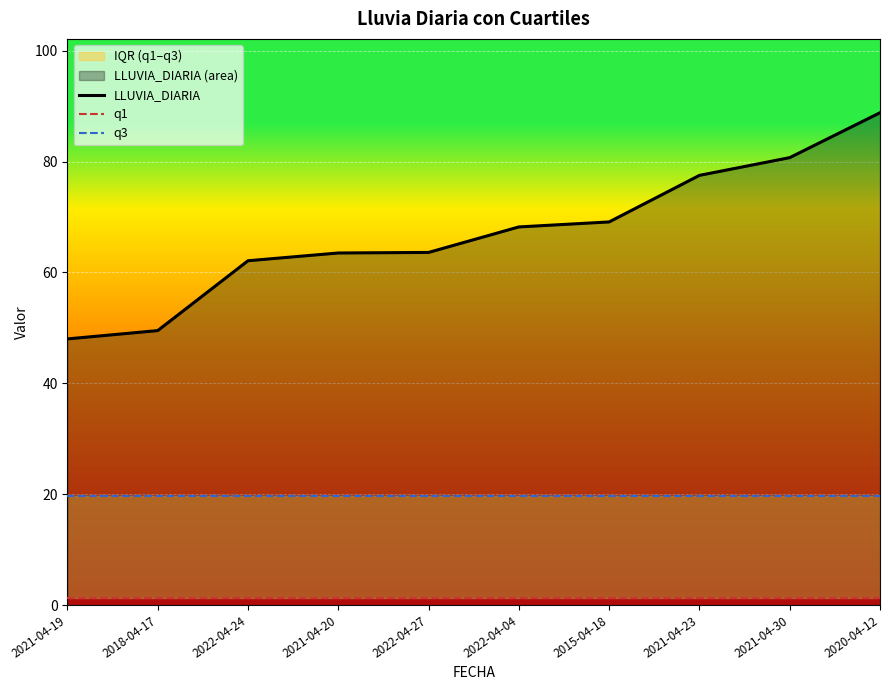

True or false: q1 and LLUVIA_DIARIA intersect in this chart.

False